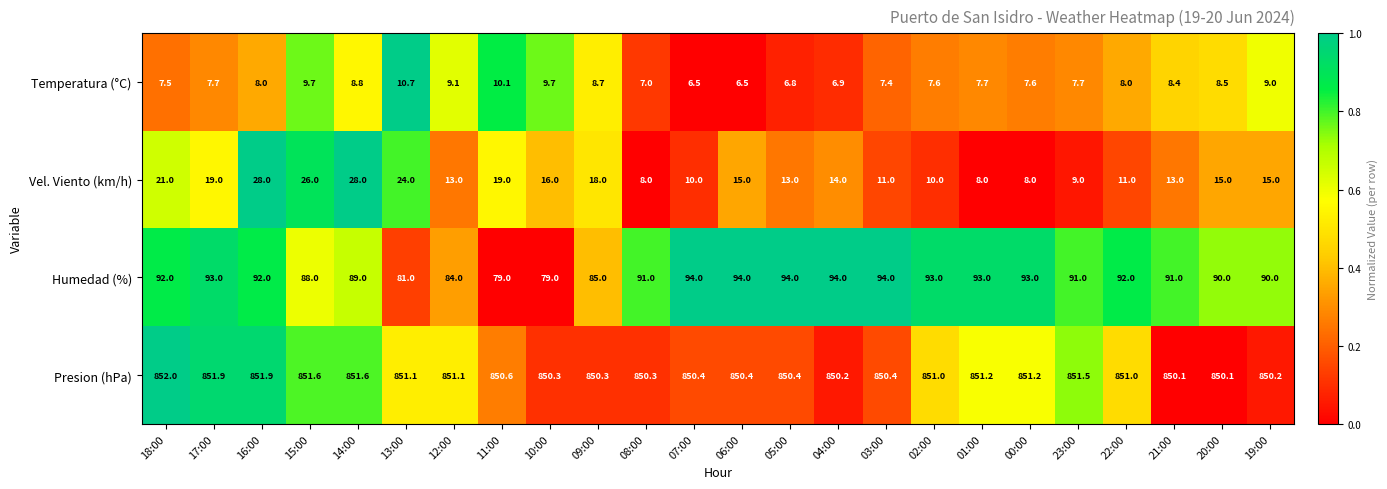

Read the Presion (hPa) value at 18:00.

852.0